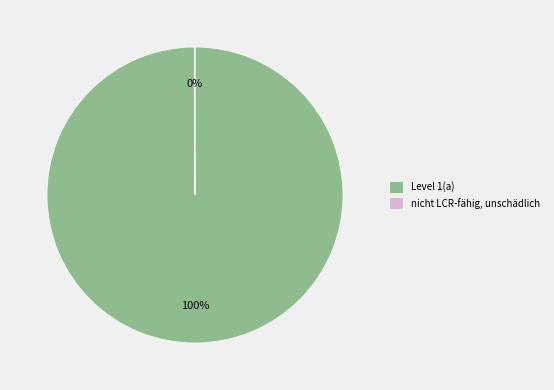

To the nearest percent, what is the difference between the largest and smallest slice percentages?

100%